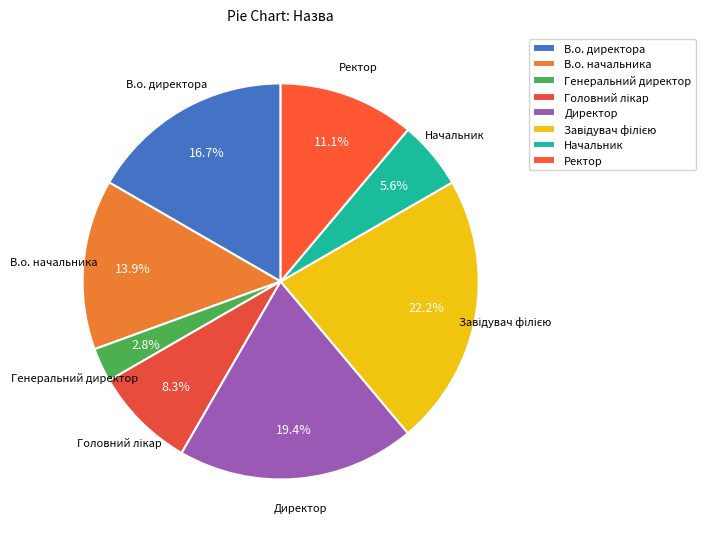

Between Генеральний директор and Директор, which is larger?

Директор